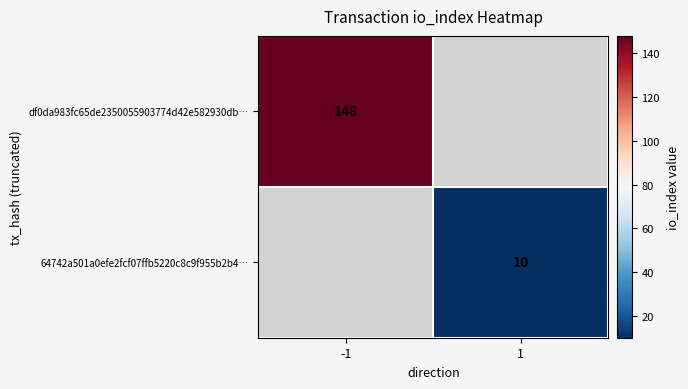

Count the number of categories in the chart.

2